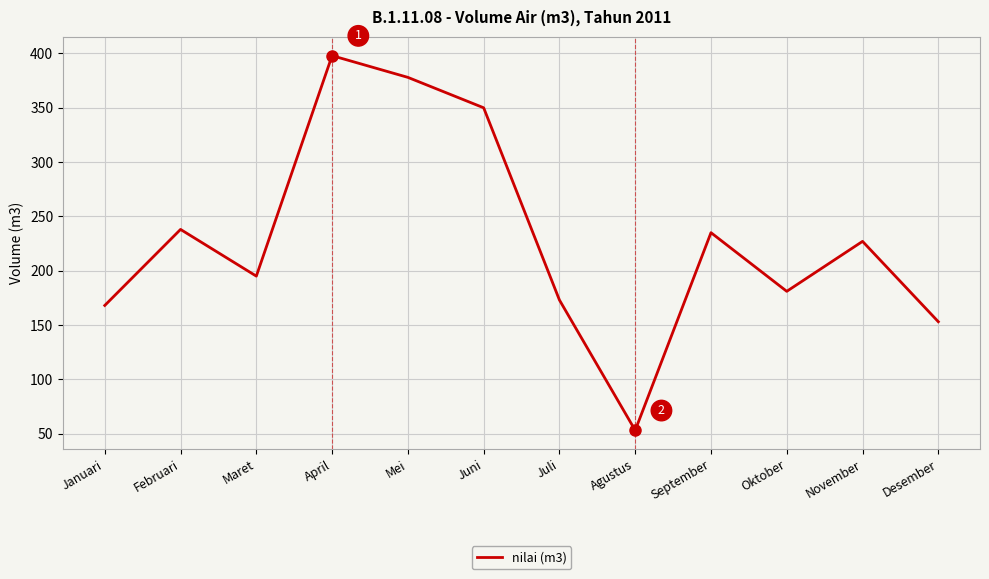

How many distinct data groups are displayed?

1